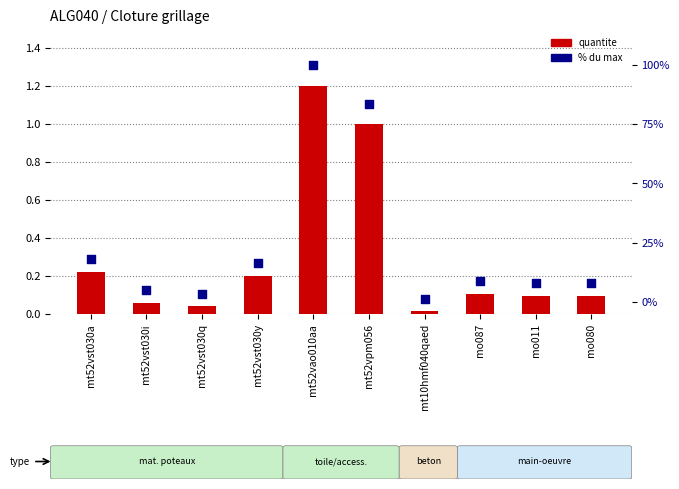

At how many categories does at least one series exceed 49?

2